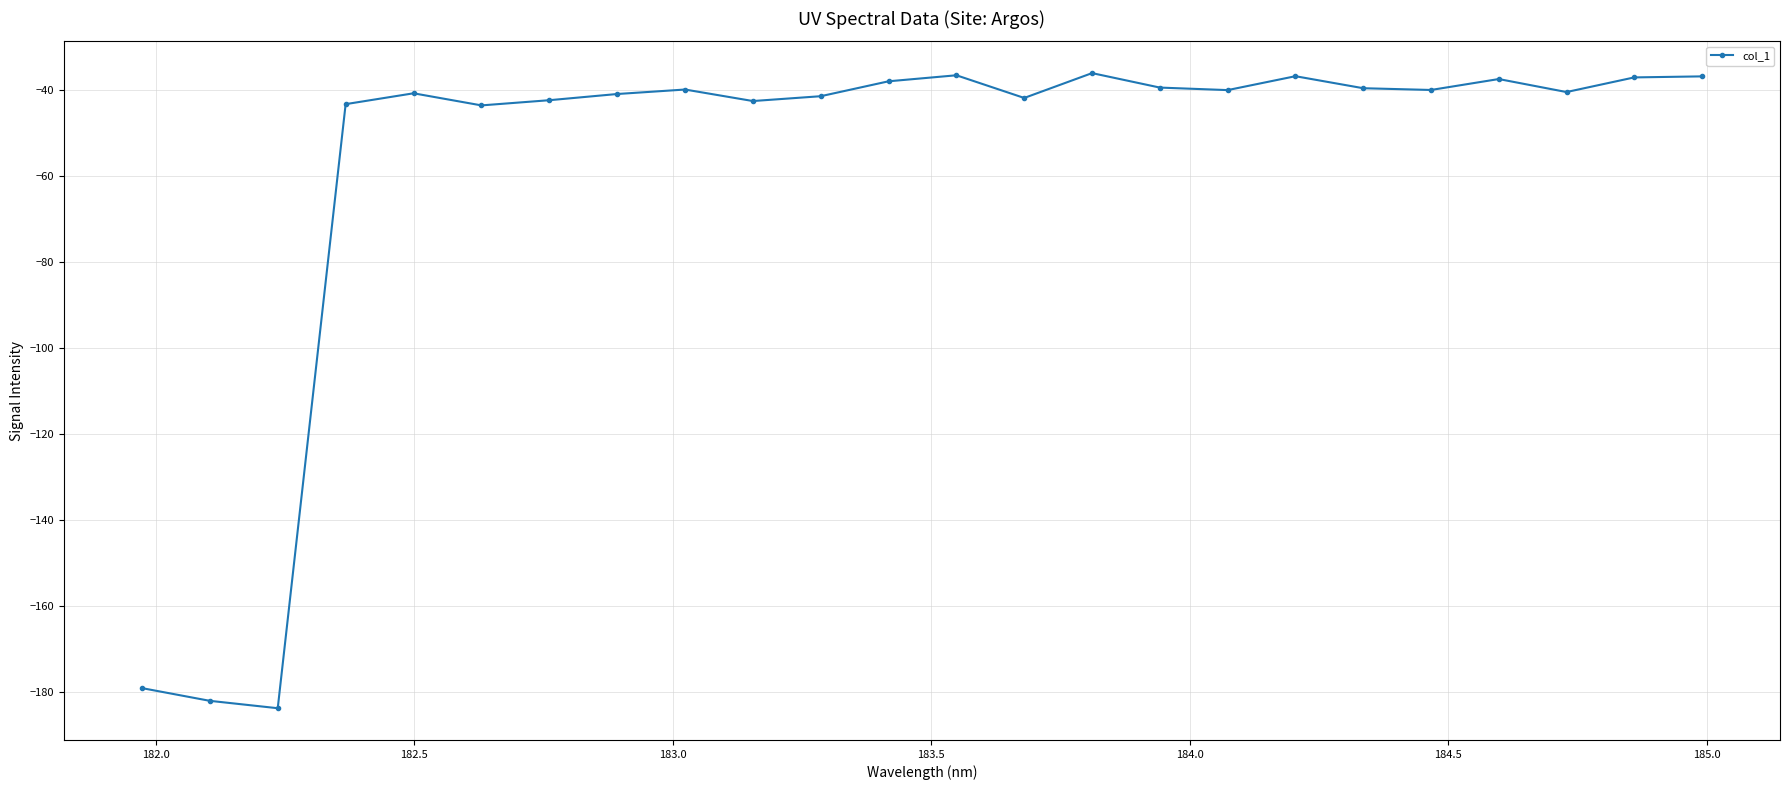

True or false: there are more than 2 points higher than both neighbors.

True